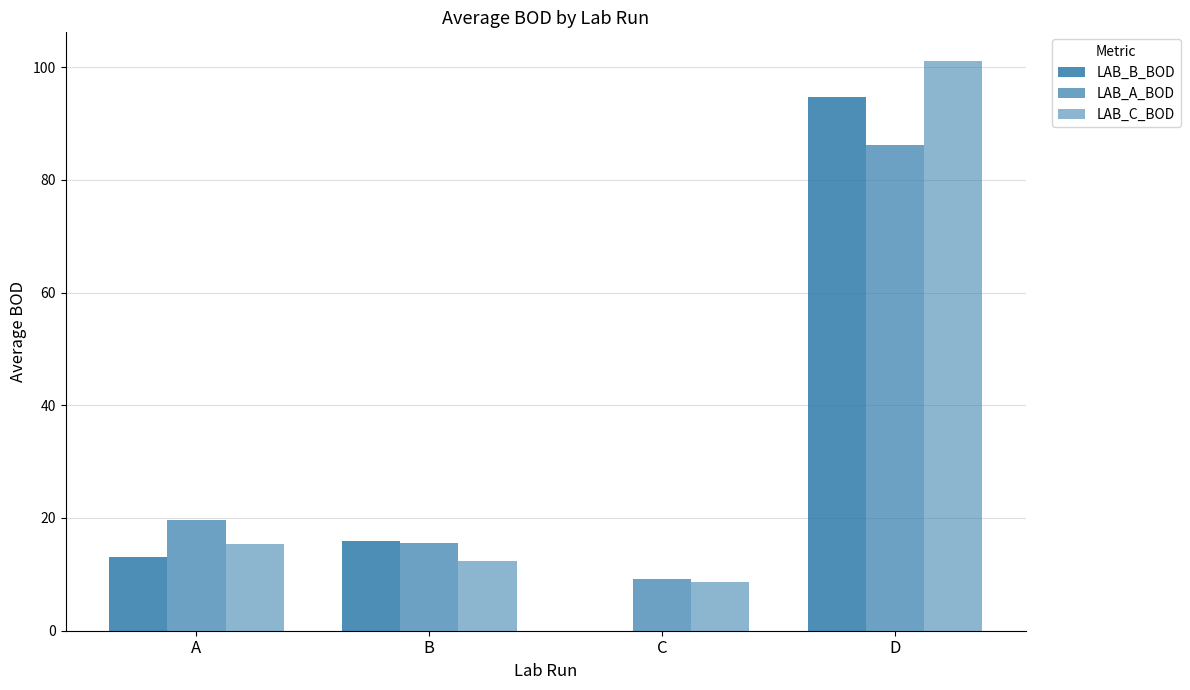

How many values in the LAB_C_BOD series exceed 15?

2